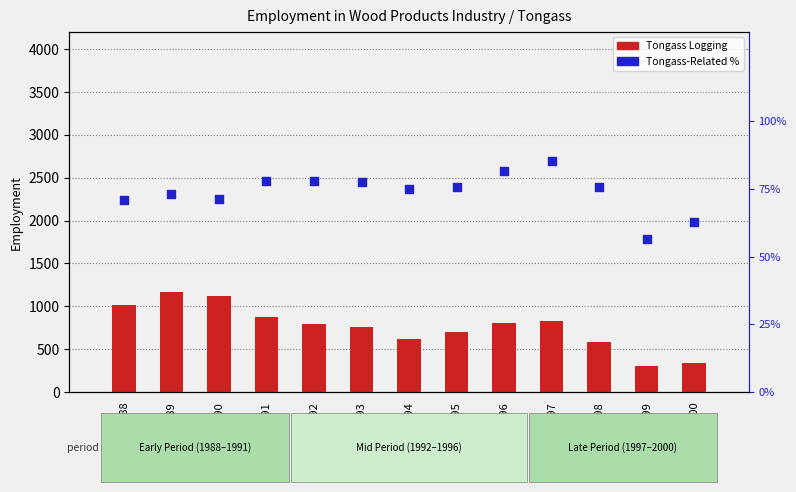

Is the value of Tongass Logging at 1988 greater than the value of Tongass-Related % at 1990?

Yes